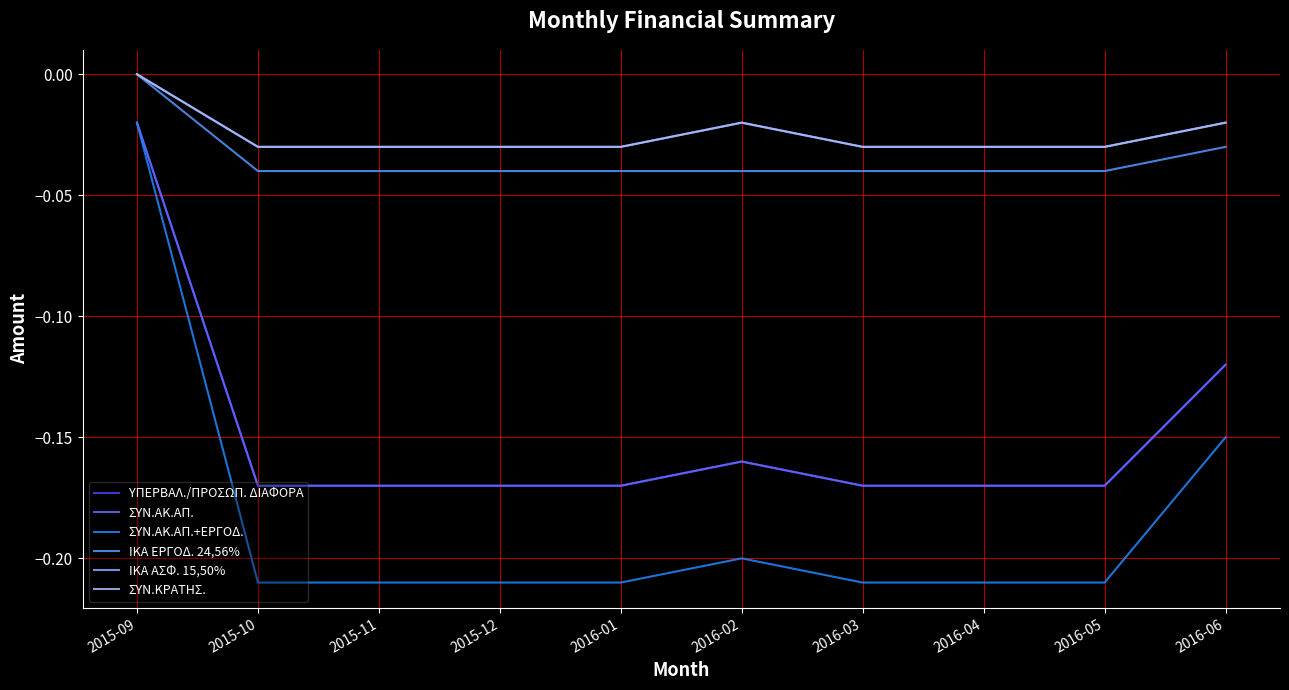

Does the chart display data point markers on the line(s)?

No